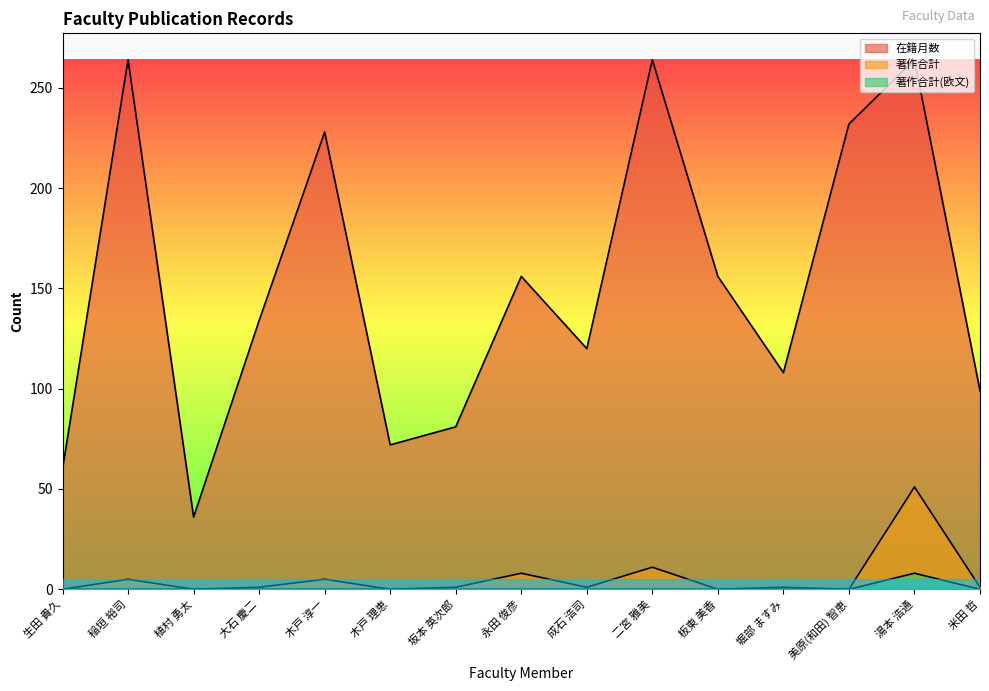

What is the sum of all 著作合計 values?

85